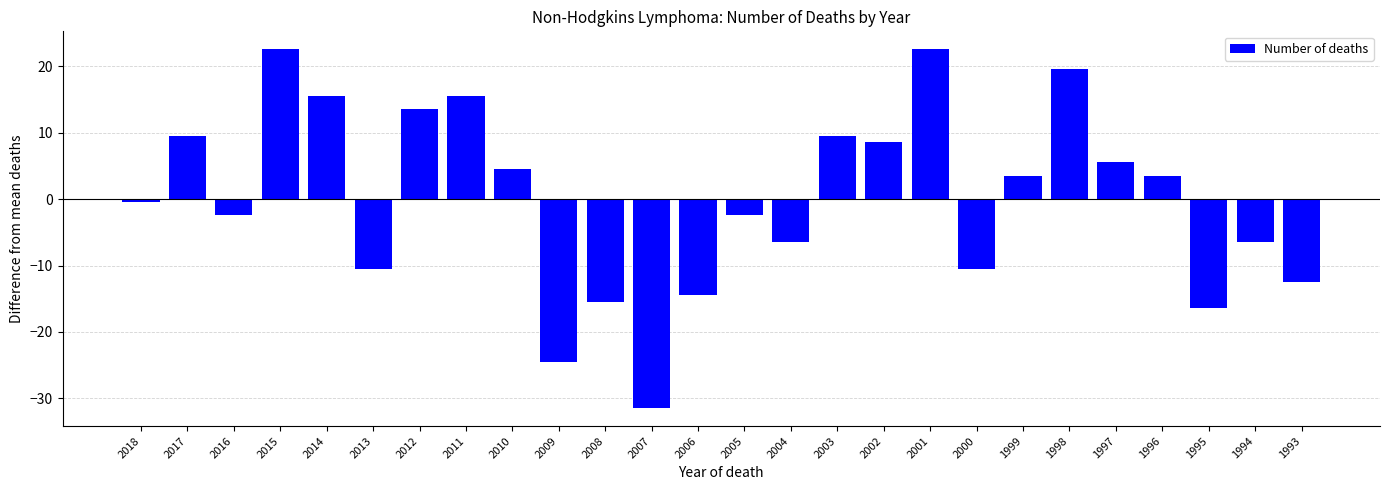

Which label corresponds to the smallest value in the chart?

2007